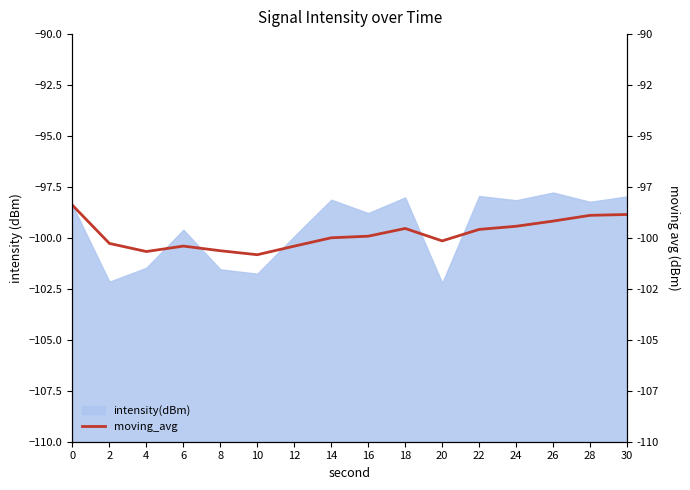

Does the chart have visible grid lines?

No